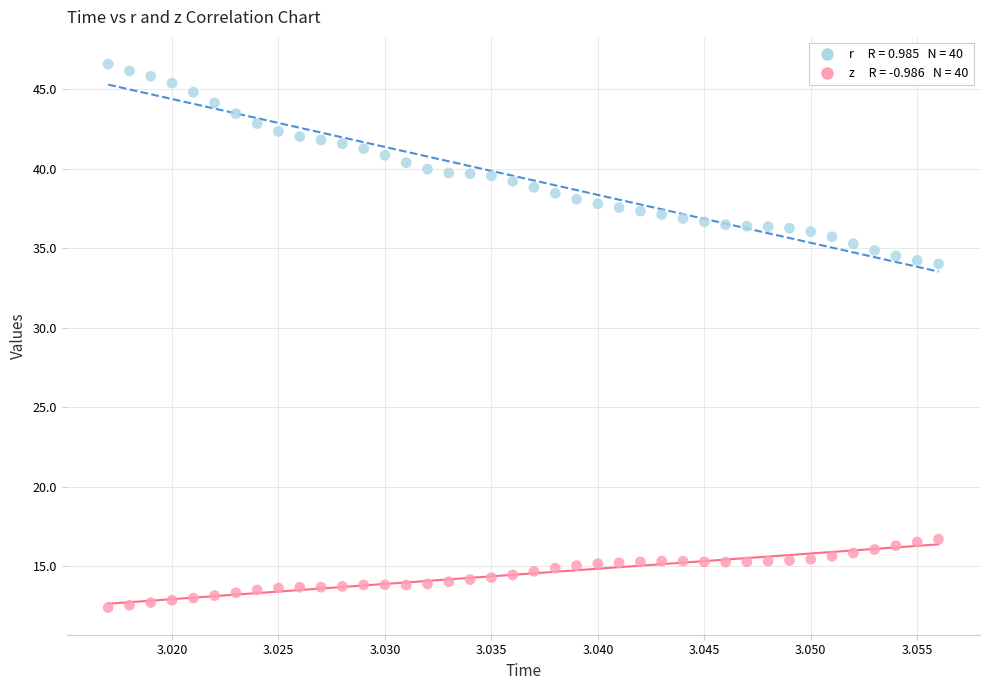

Across all data points, what is the range of Y values (max minus min)?

34.2